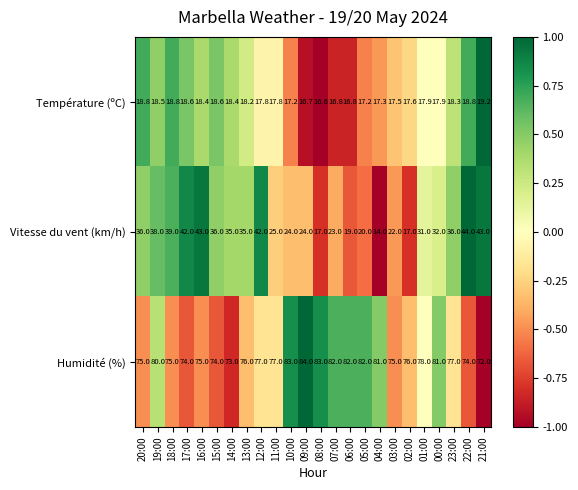

Which series has the widest spread of values?

Vitesse du vent (km/h)